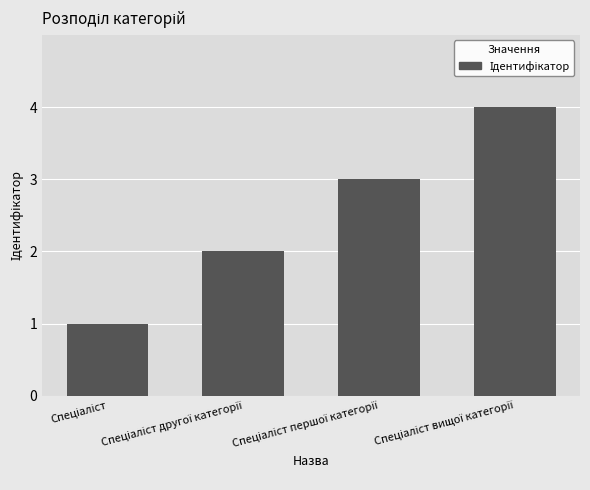

What is the sum of all values?

10